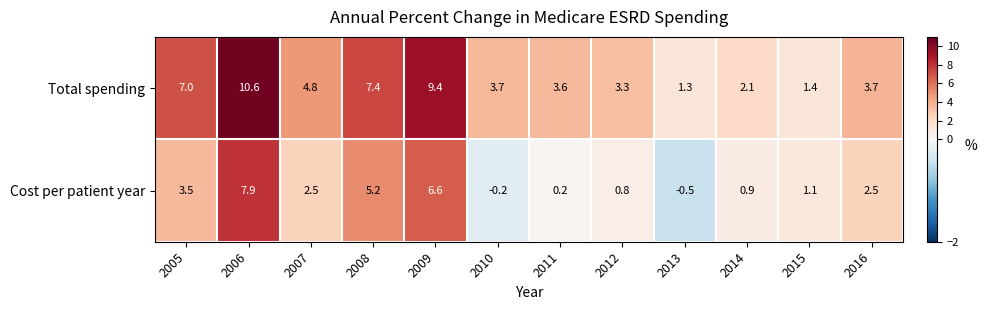

At which category is the sum across all series the highest?

2006